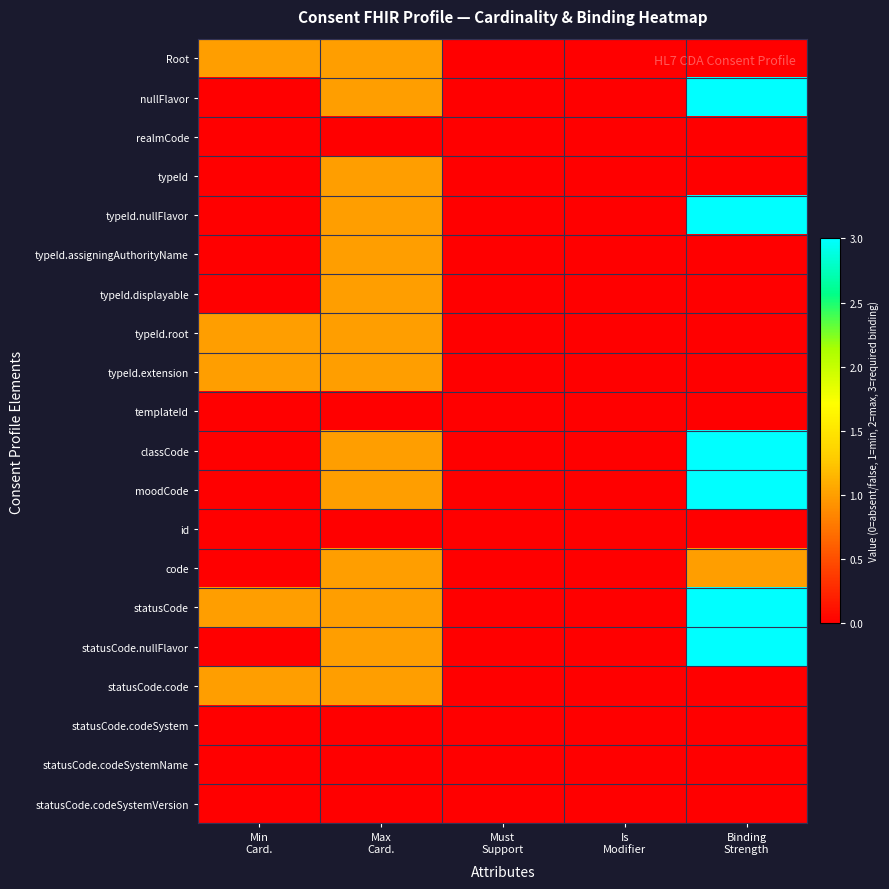

Rank the series by their maximum value, from highest to lowest.

nullFlavor, typeId.nullFlavor, classCode, moodCode, statusCode, statusCode.nullFlavor, Root, typeId, typeId.assigningAuthorityName, typeId.displayable, typeId.root, typeId.extension, code, statusCode.code, realmCode, templateId, id, statusCode.codeSystem, statusCode.codeSystemName, statusCode.codeSystemVersion